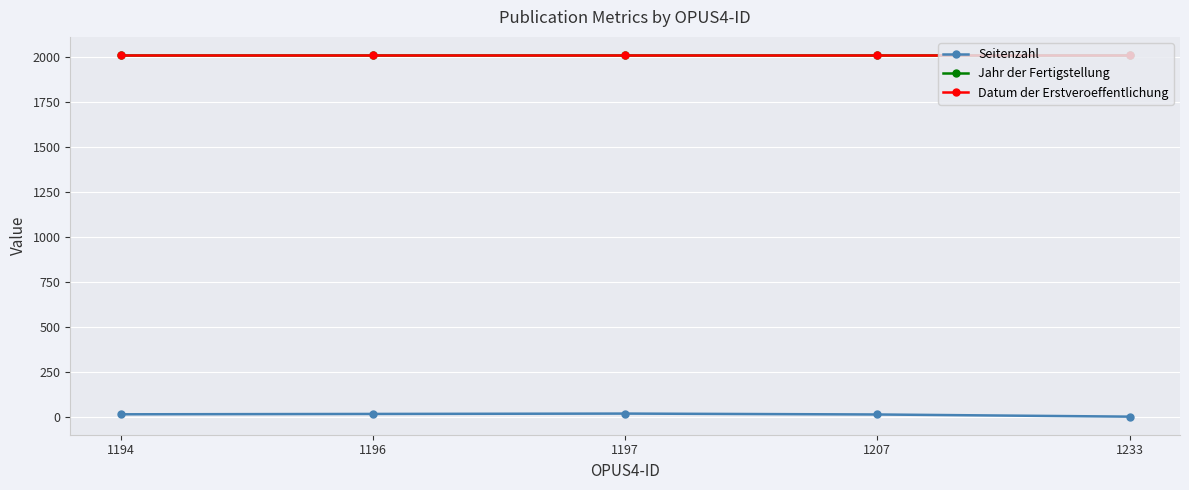

Reading right to left, list all the values displayed in this chart.

Seitenzahl: 1	13	18	16	14
Jahr der Fertigstellung: 2013	2013	2013	2013	2013
Datum der Erstveroeffentlichung: 2013	2013	2013	2013	2013